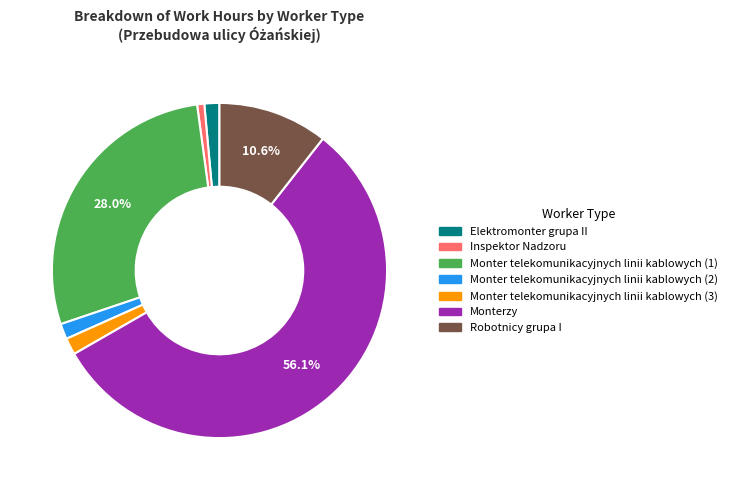

What is the ratio of the value at Monter telekomunikacyjnych linii kablowych (2) to the value at Monter telekomunikacyjnych linii kablowych (1)?

0.1